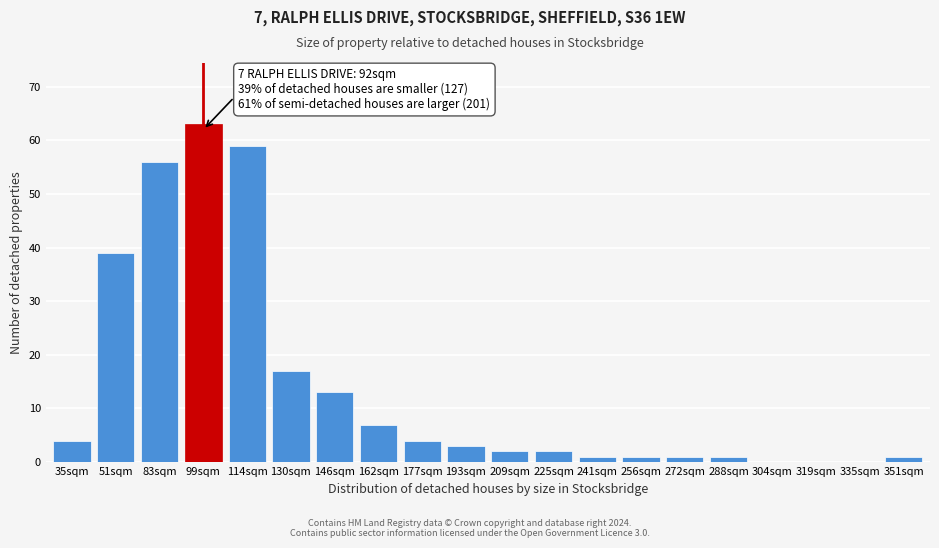

Reading left to right, transcribe all the data shown in this chart.

35sqm=4	51sqm=39	83sqm=56	99sqm=63	114sqm=59	130sqm=17	146sqm=13	162sqm=7	177sqm=4	193sqm=3	209sqm=2	225sqm=2	241sqm=1	256sqm=1	272sqm=1	288sqm=1	304sqm=0	319sqm=0	335sqm=0	351sqm=1